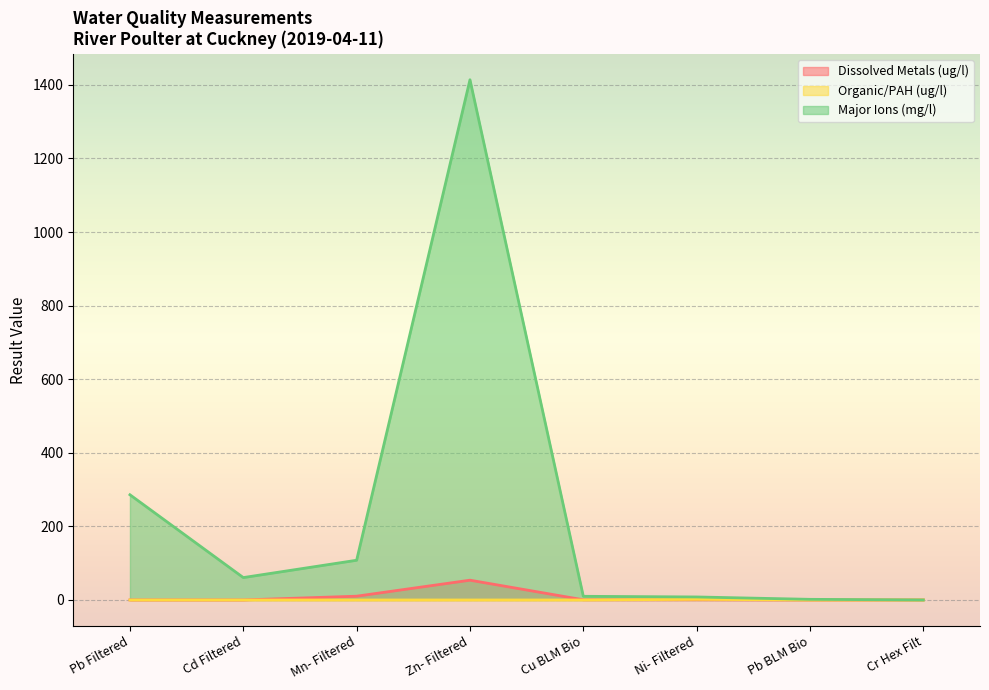

Does the chart display data point markers on the line(s)?

No